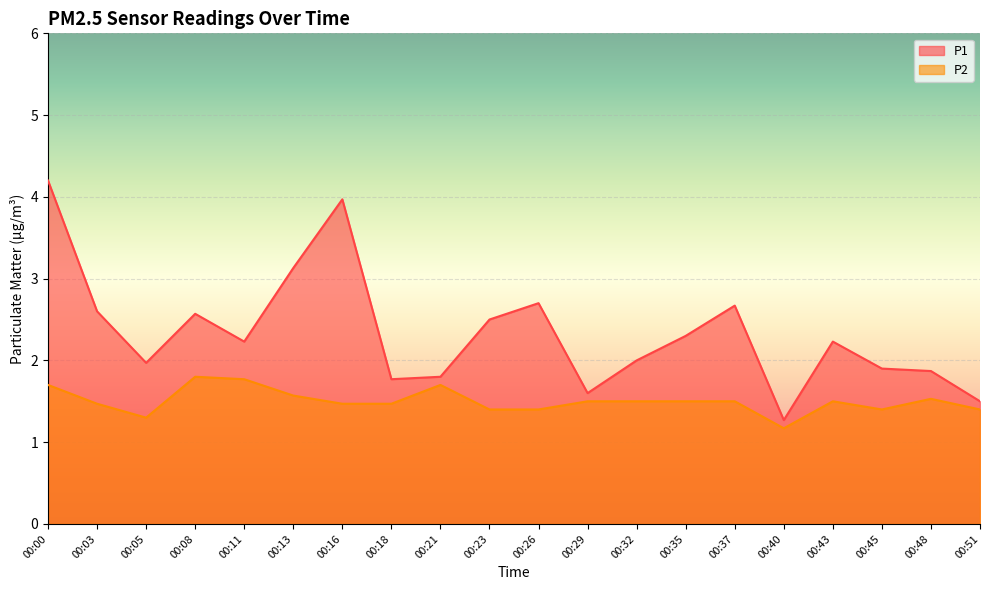

Between 00:03 and 00:43, which series saw the biggest shift?

P1